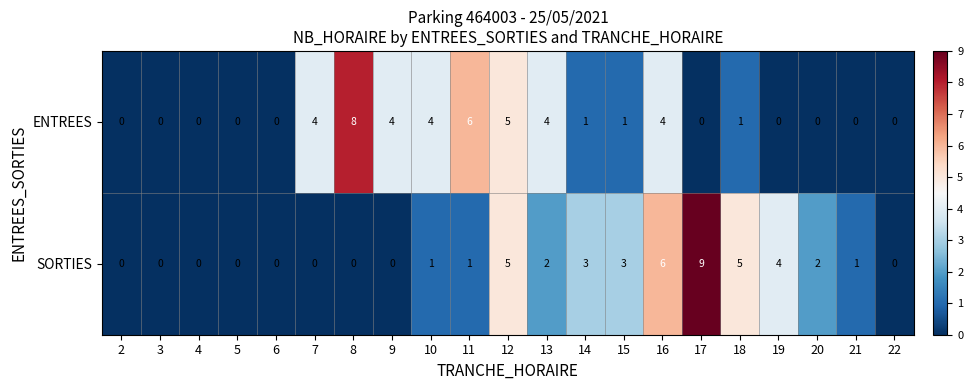

Which series changed the most between 11 and 12?

SORTIES